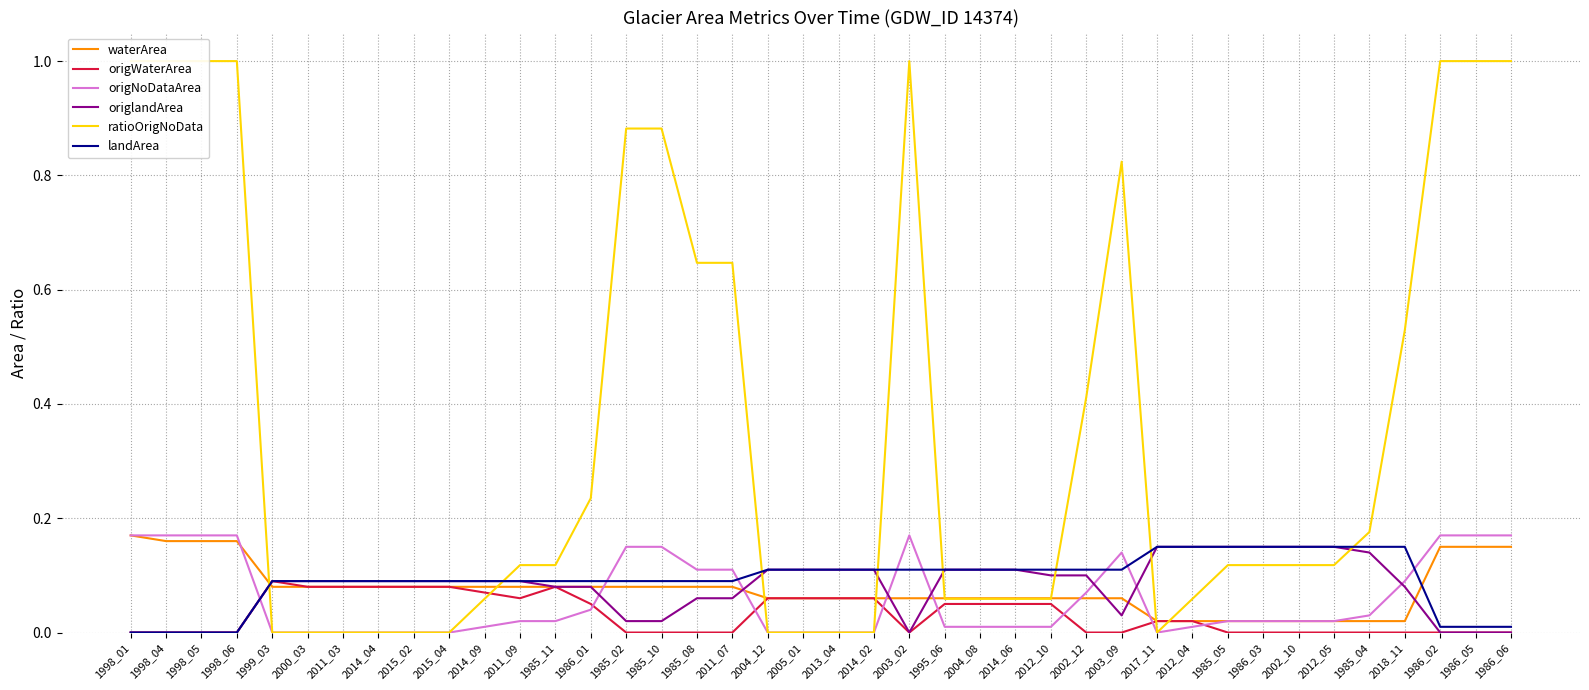

What is the difference between the maximum and minimum values in the origNoDataArea series?

0.2